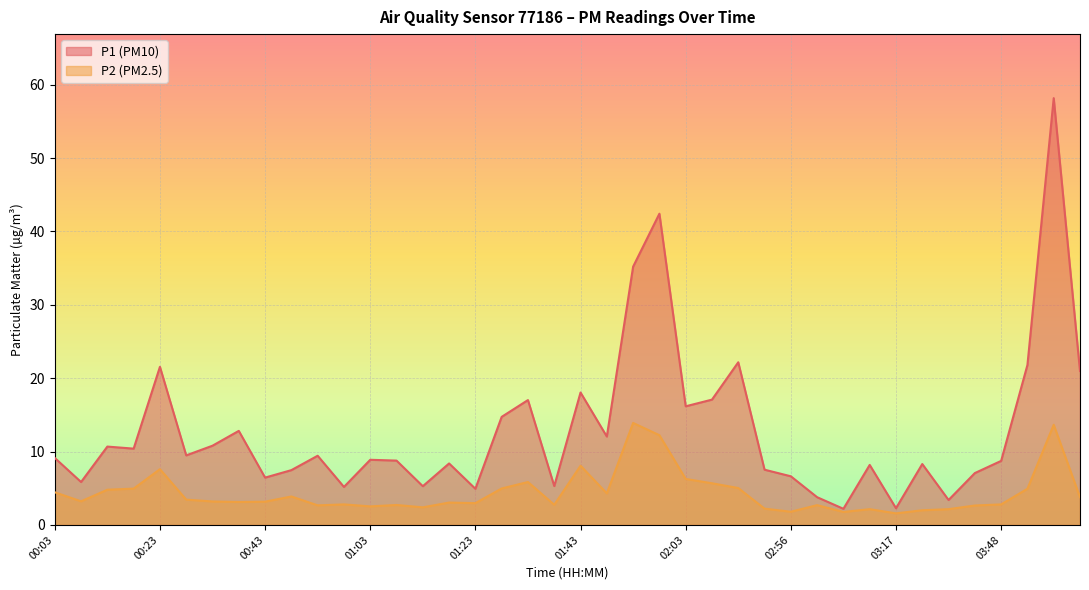

Where is P2 nearest to the value 7?

00:23